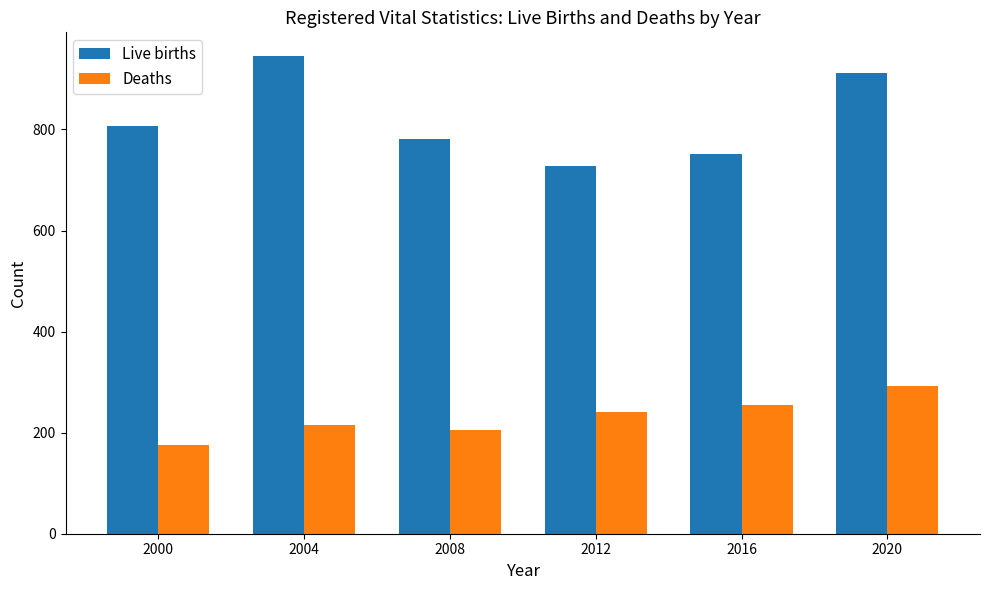

How many bars are there in each group?

2